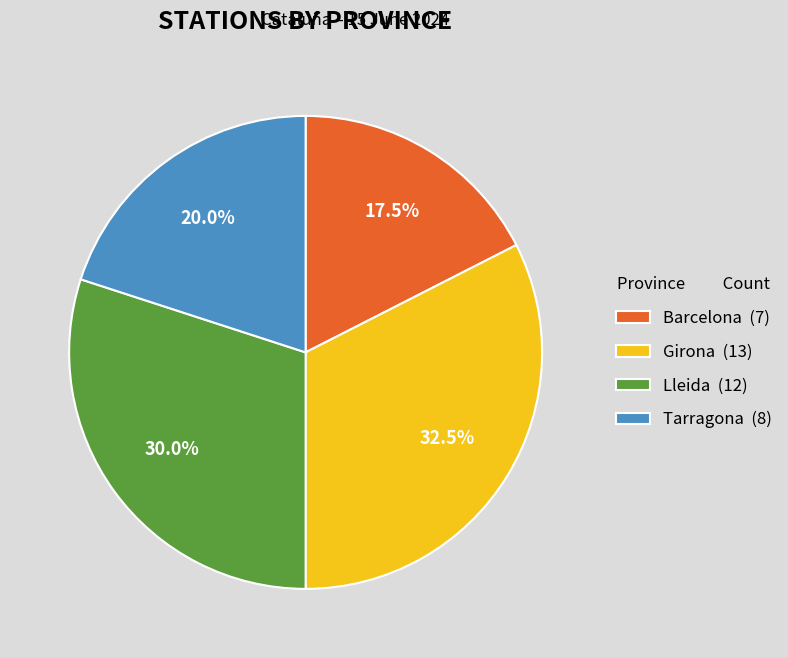

What is the smallest slice in the pie chart?

Barcelona